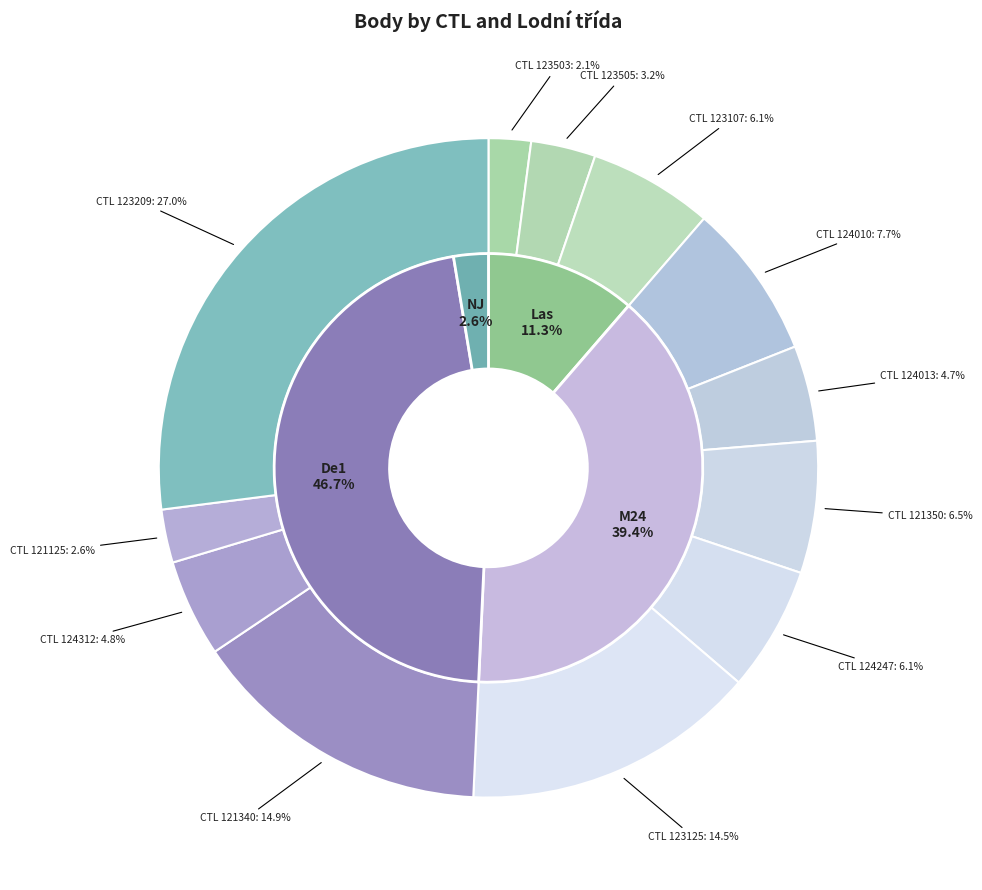

To the nearest percent, what is the difference between the 123125 and 124010 slice percentages?

7%